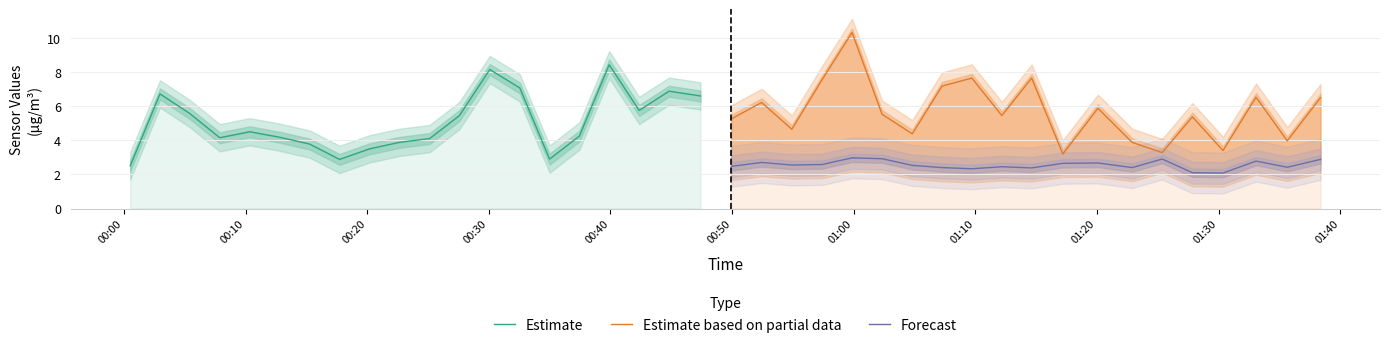

What is the minimum value for Estimate?

2.5